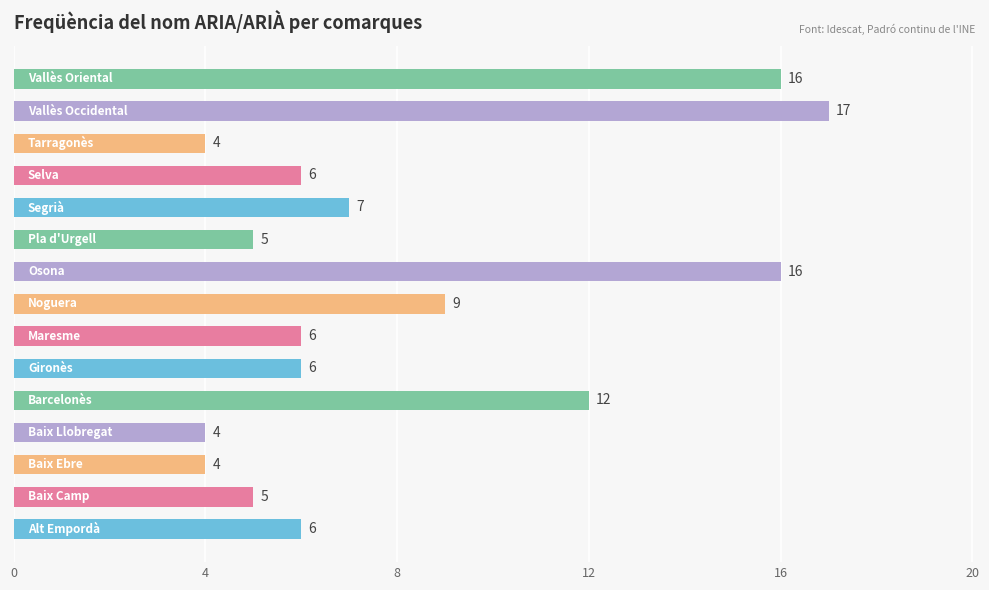

What is the minimum value shown in the chart?

4